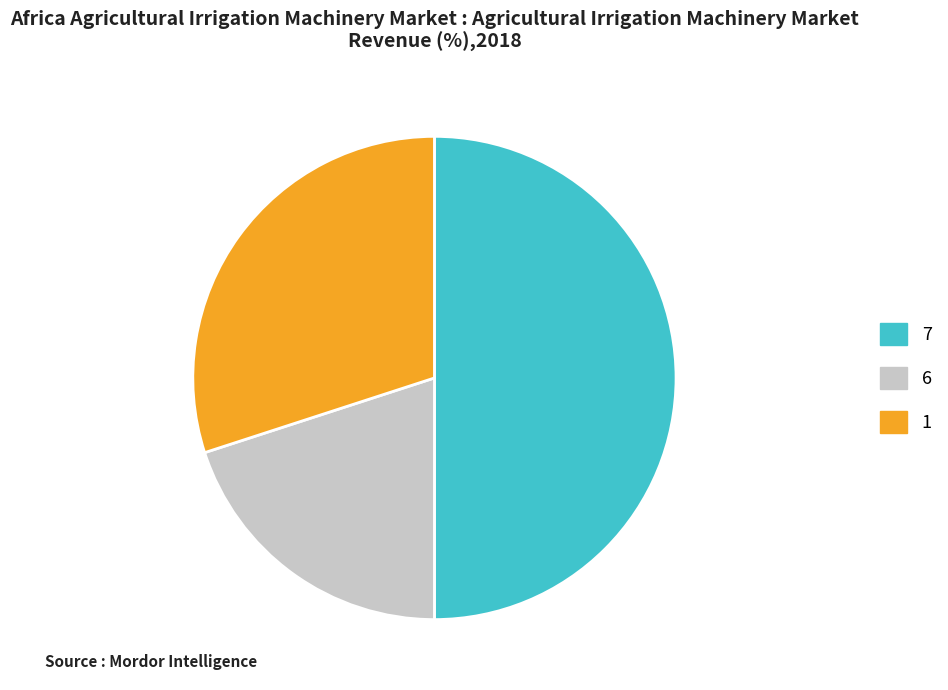

Which slice is the largest?

7